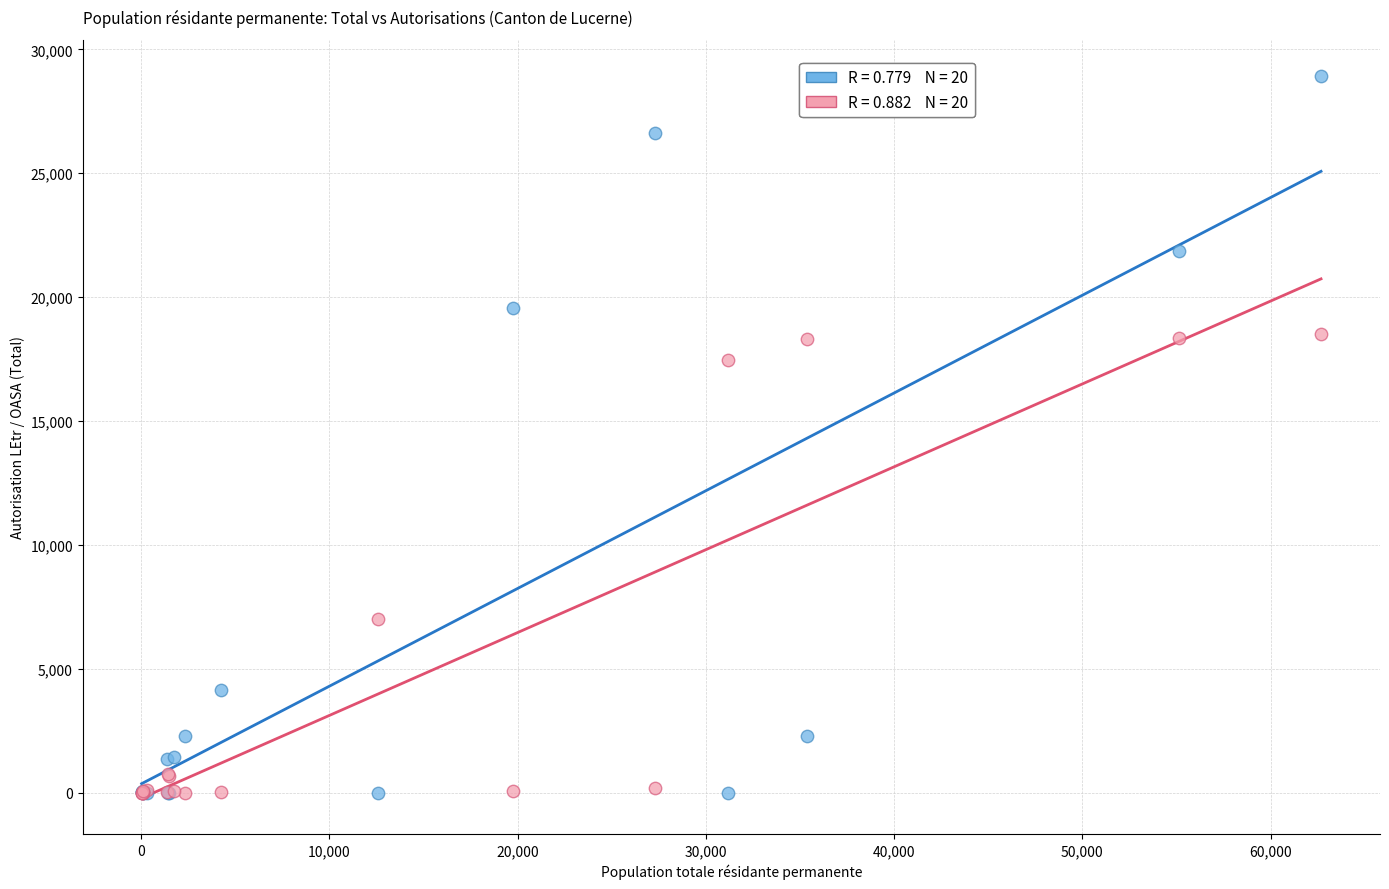

Across all series, what Y value is closest to 14464?

17455